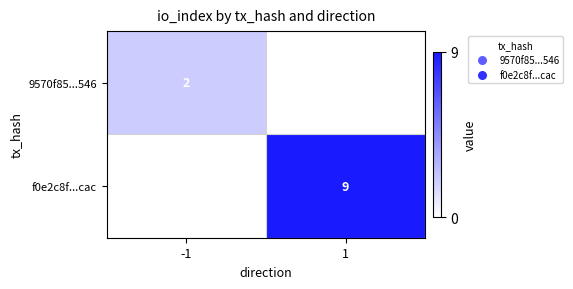

At how many categories does at least one series exceed 8?

1